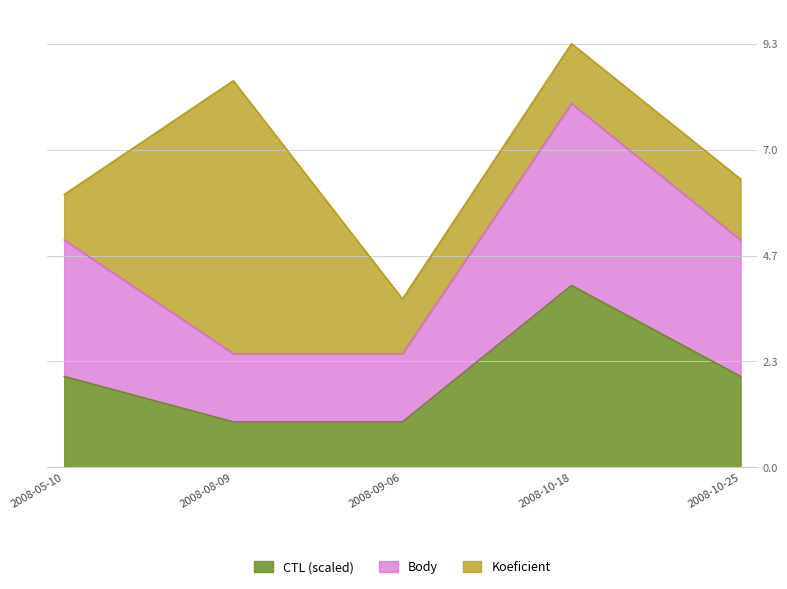

What position from the left is 2008-08-09?

2